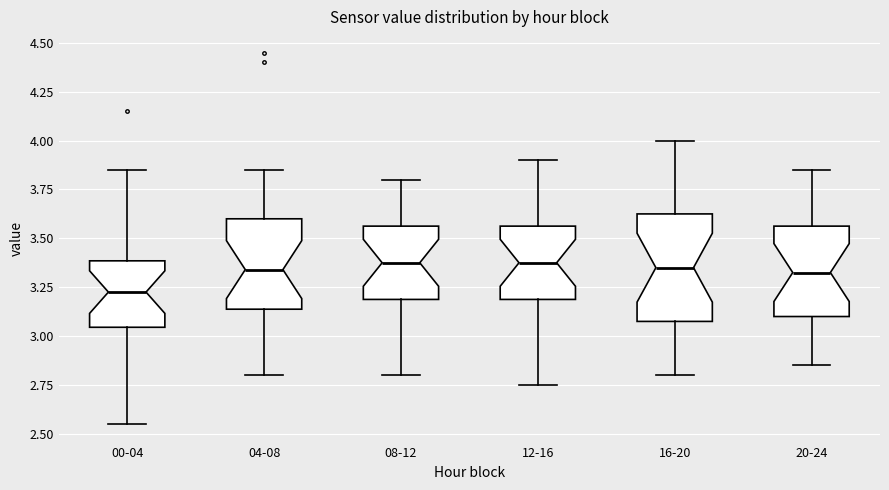

Where does the upper whisker of the box for 04-08 end on the y-axis? The values are not printed on the chart, so give them approximately, as read against the axis.

3.85